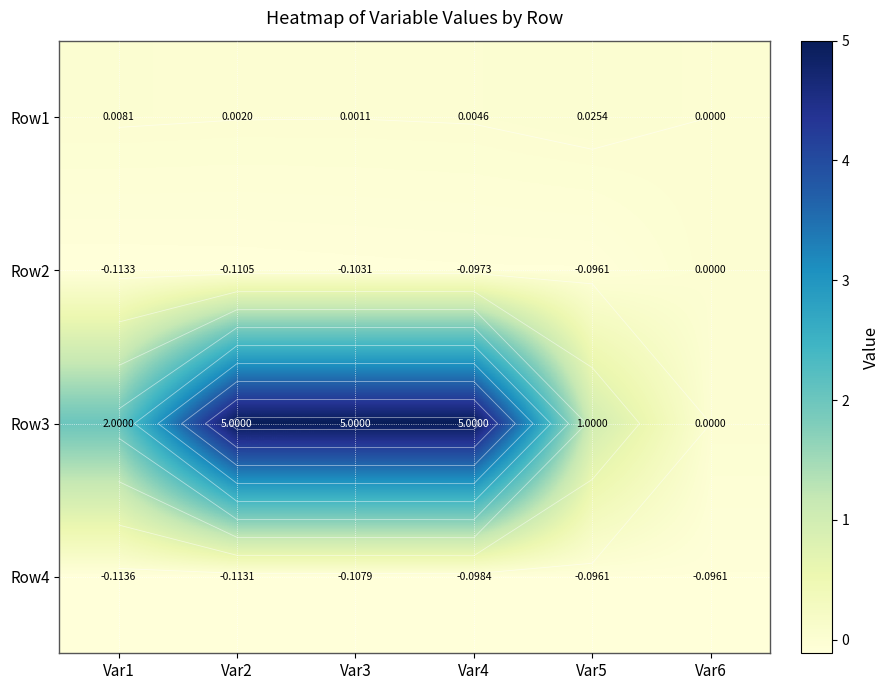

What is the difference between the maximum and second lowest values in the Row2 series?

0.1